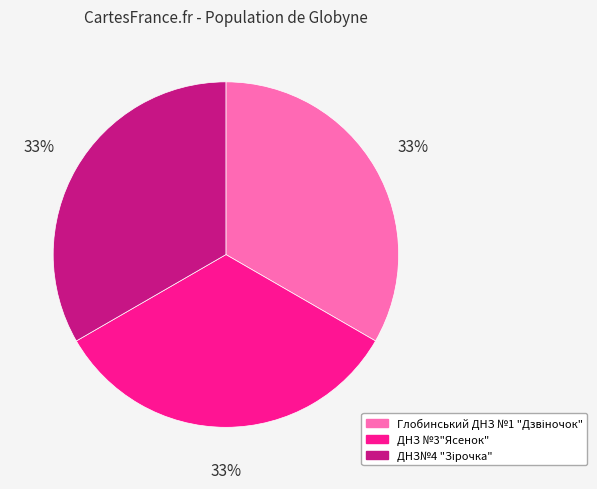

How many segments does this pie chart have?

3